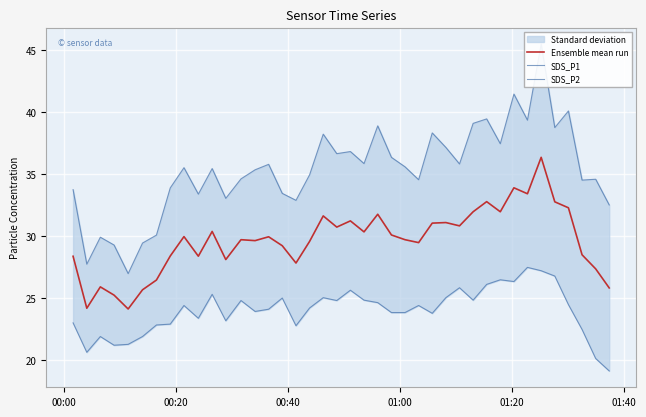

What is the maximum value for SDS_P2?

27.5